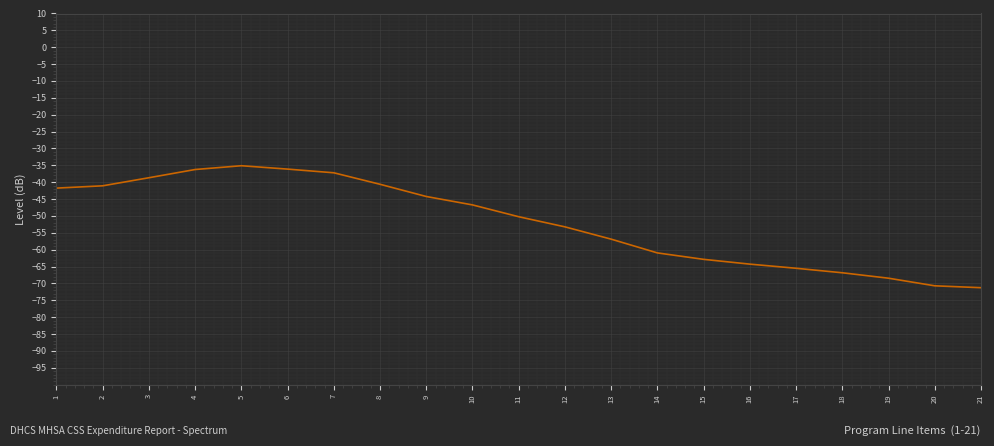

What is the average value?

-51.9